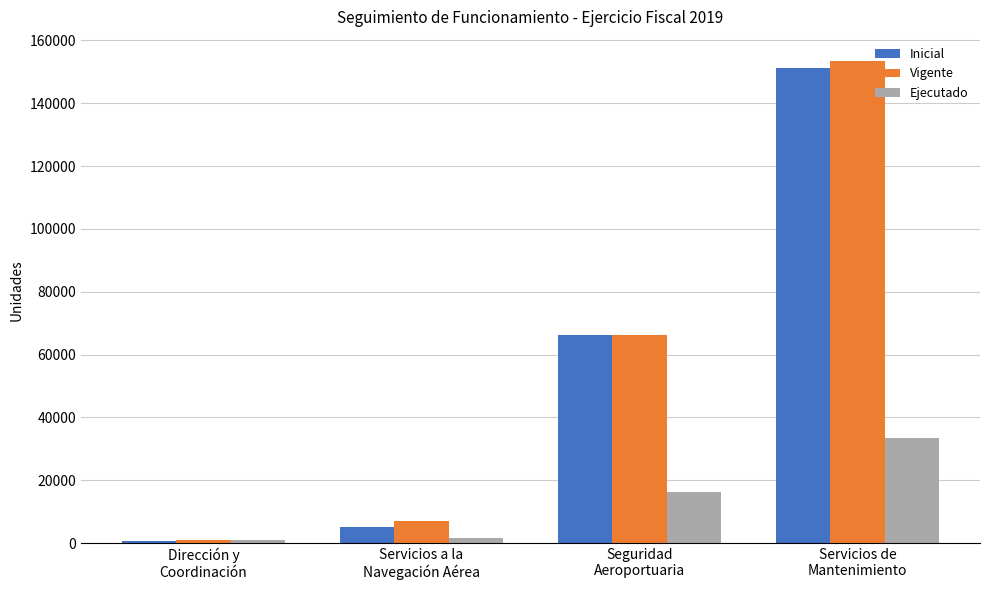

What is the difference between the second highest and second lowest values in the Inicial series?

61203